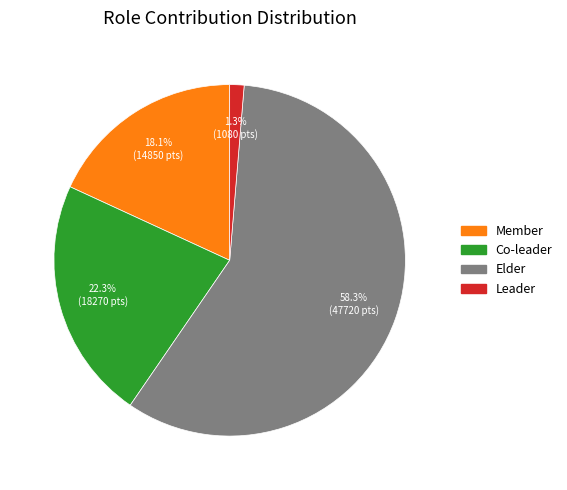

To the nearest percent, what portion does Elder represent?

58%